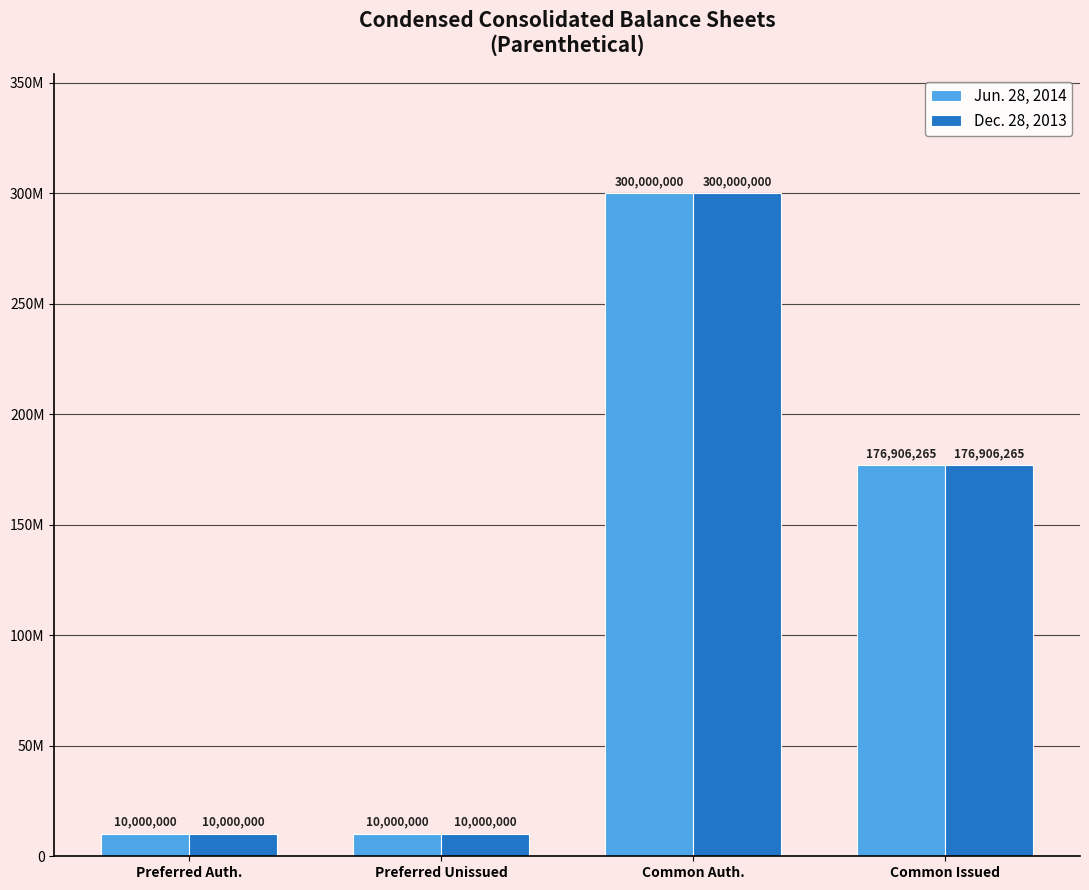

The value of Jun. 28, 2014 at Preferred Unissued is 10000000. True or false?

True